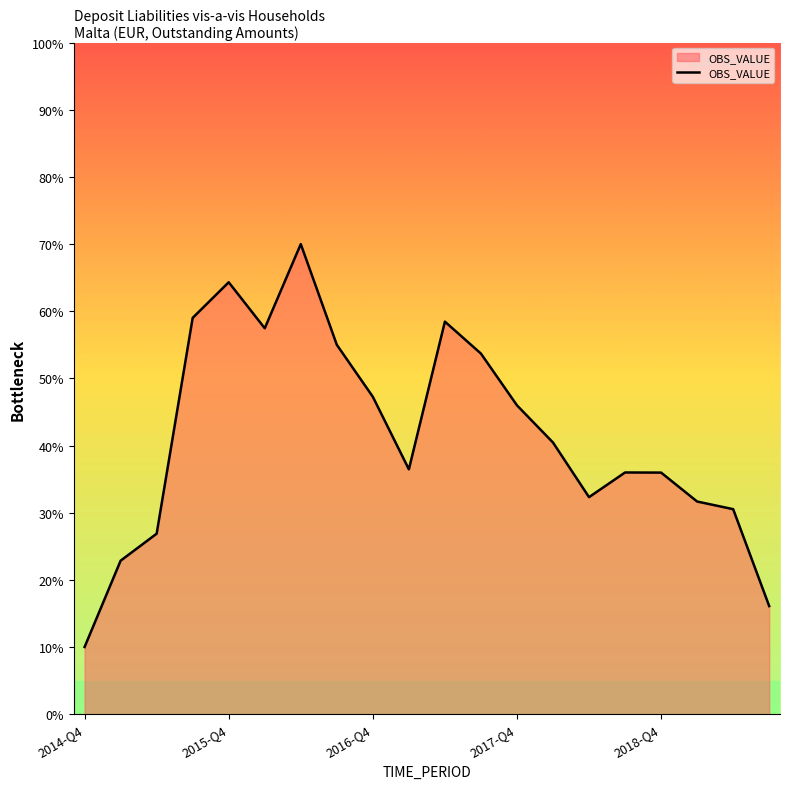

What is the greatest value displayed?

70.0